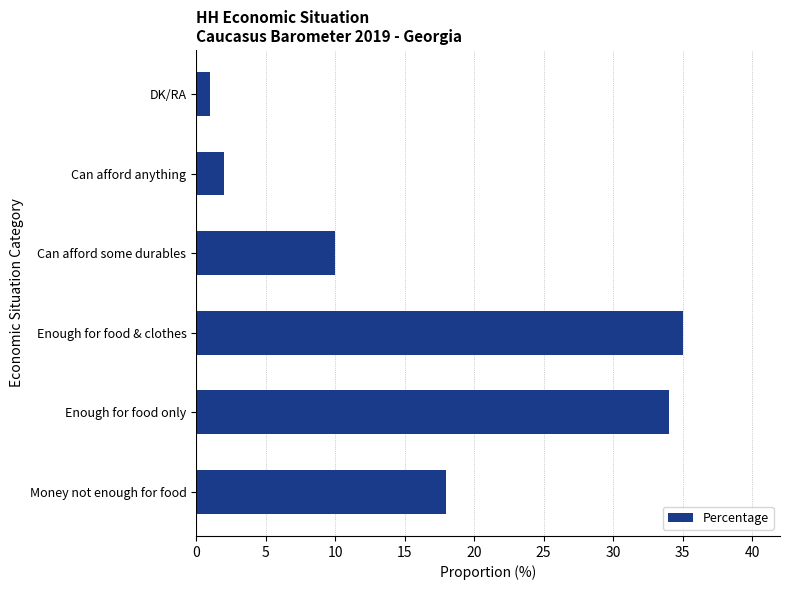

What is the change in value from Enough for food only to Can afford anything?

-32